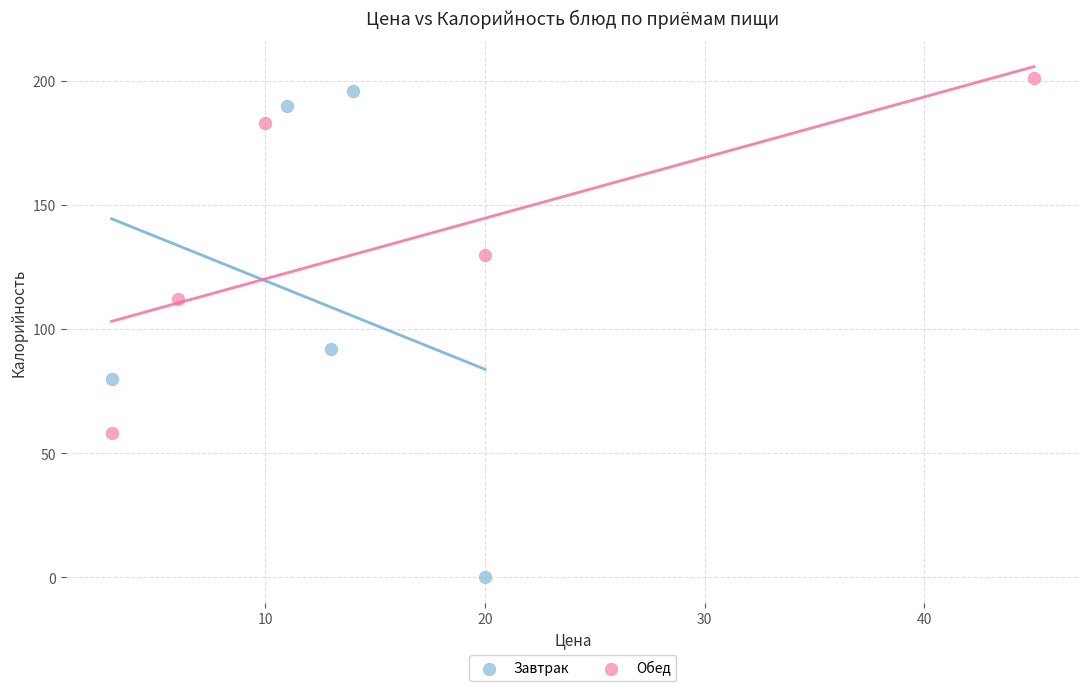

Which series reaches the minimum Y coordinate?

Завтрак